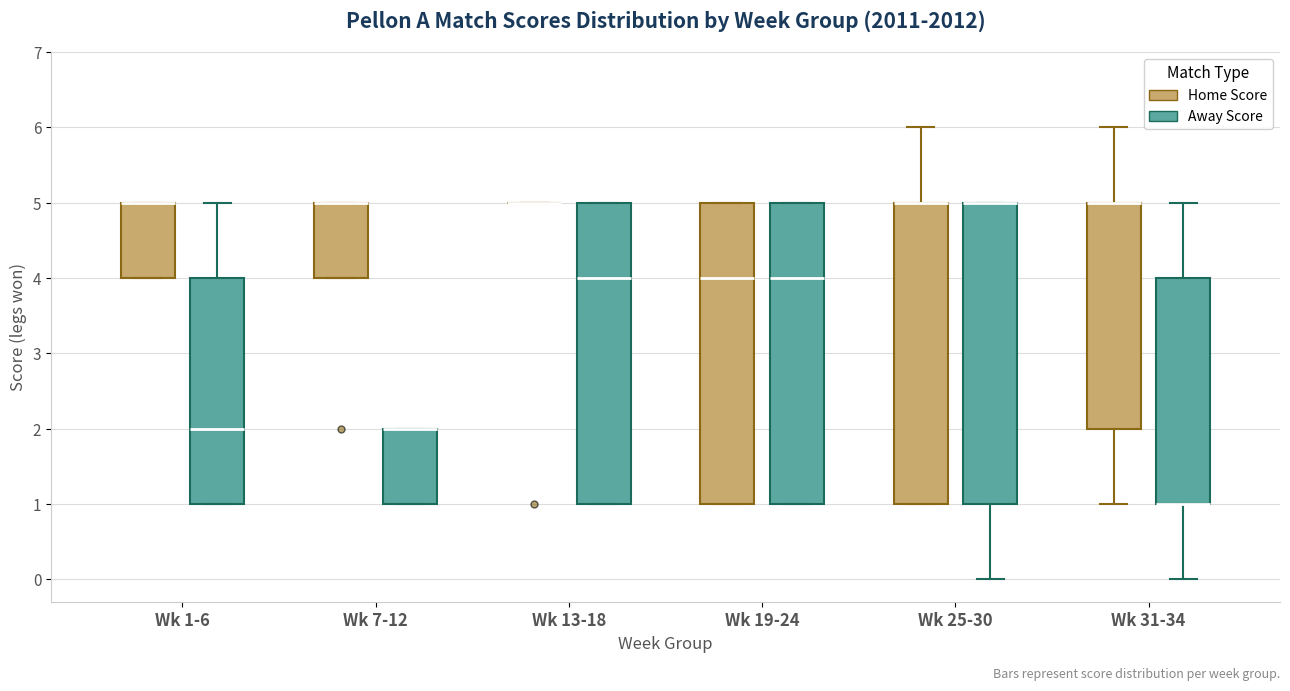

Where is the lower edge of the box for Wk 31-34 (Away Score) on the y-axis? The values are not printed on the chart, so give them approximately, as read against the axis.

1